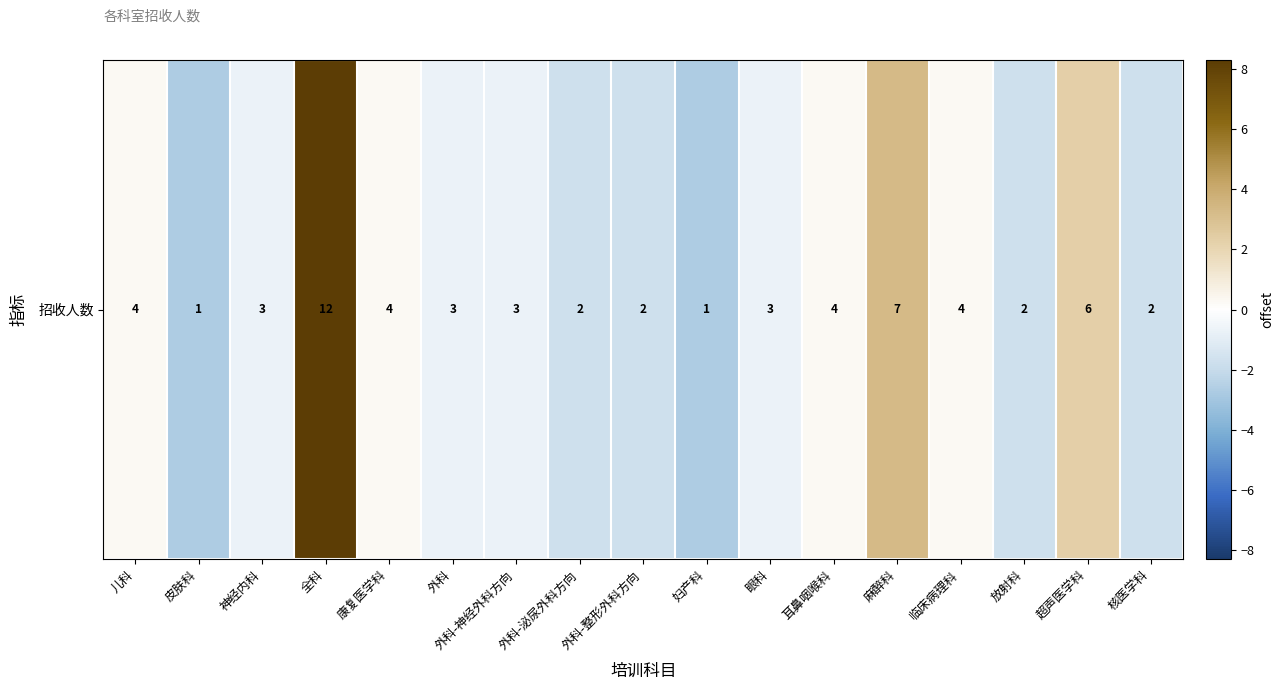

List the labels in order of value, smallest first.

皮肤科, 妇产科, 外科-泌尿外科方向, 外科-整形外科方向, 放射科, 核医学科, 神经内科, 外科, 外科-神经外科方向, 眼科, 儿科, 康复医学科, 耳鼻咽喉科, 临床病理科, 超声医学科, 麻醉科, 全科